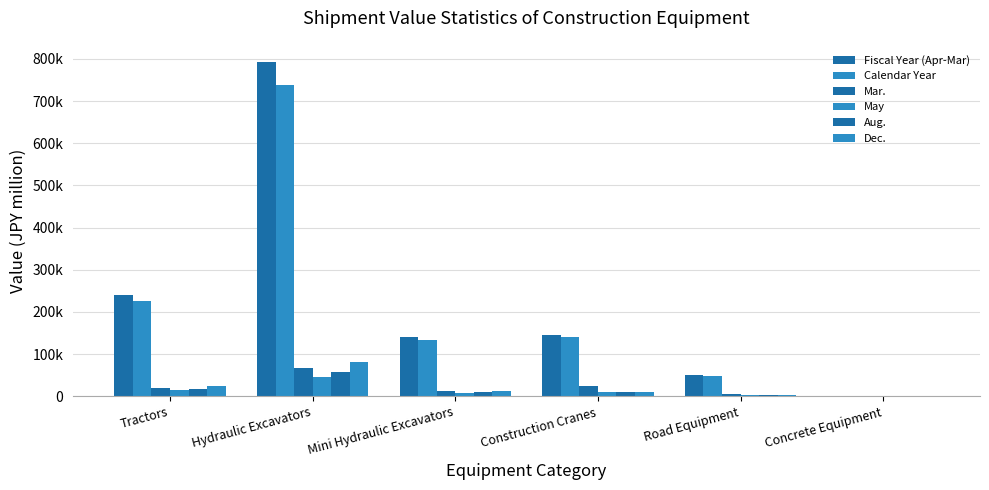

Reading left to right, extract all data points from this chart.

Fiscal Year (Apr-Mar): Tractors=241229	Hydraulic Excavators=793533	Mini Hydraulic Excavators=141828	Construction Cranes=146513	Road Equipment=51394	Concrete Equipment=896
Calendar Year: Tractors=225375	Hydraulic Excavators=736873	Mini Hydraulic Excavators=132650	Construction Cranes=140421	Road Equipment=48789	Concrete Equipment=787
Mar.: Tractors=20163	Hydraulic Excavators=67278	Mini Hydraulic Excavators=11841	Construction Cranes=23618	Road Equipment=5252	Concrete Equipment=92
May: Tractors=14229	Hydraulic Excavators=46141	Mini Hydraulic Excavators=8538	Construction Cranes=9192	Road Equipment=3301	Concrete Equipment=535
Aug.: Tractors=18487	Hydraulic Excavators=58539	Mini Hydraulic Excavators=11469	Construction Cranes=10239	Road Equipment=4113	Concrete Equipment=1525
Dec.: Tractors=23883	Hydraulic Excavators=81116	Mini Hydraulic Excavators=13167	Construction Cranes=10160	Road Equipment=4342	Concrete Equipment=754